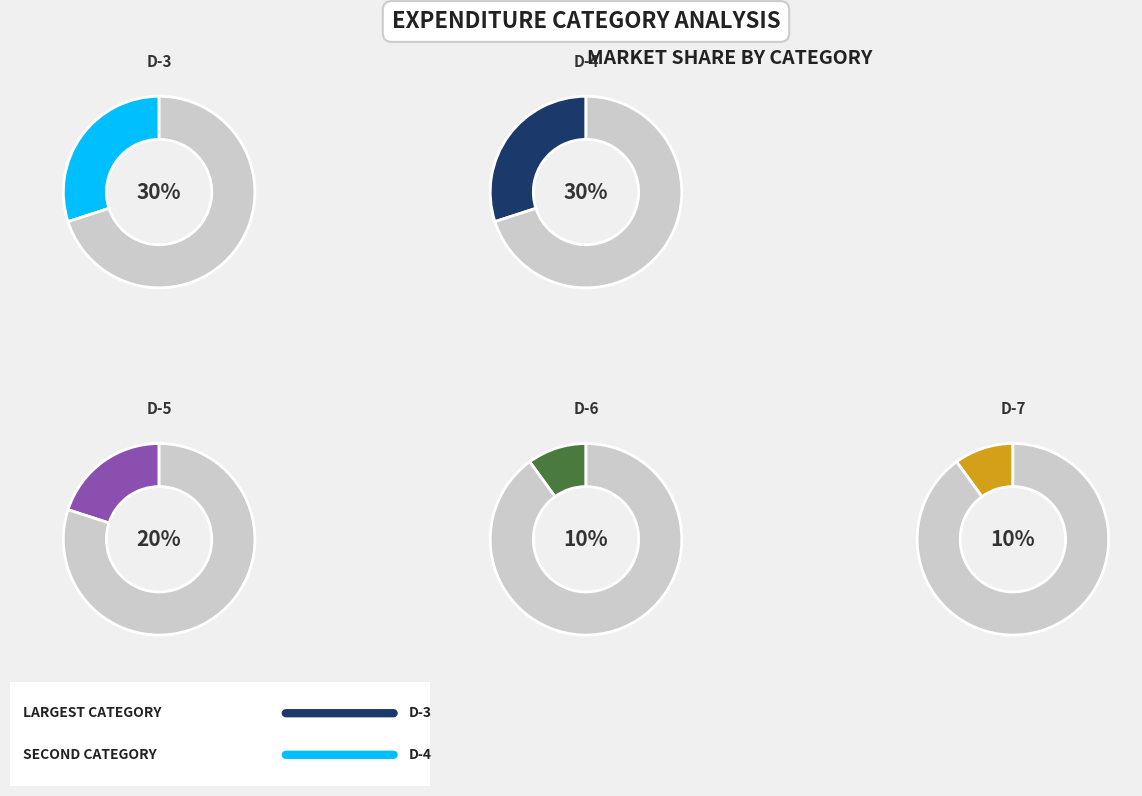

Which slice is the largest?

D-3